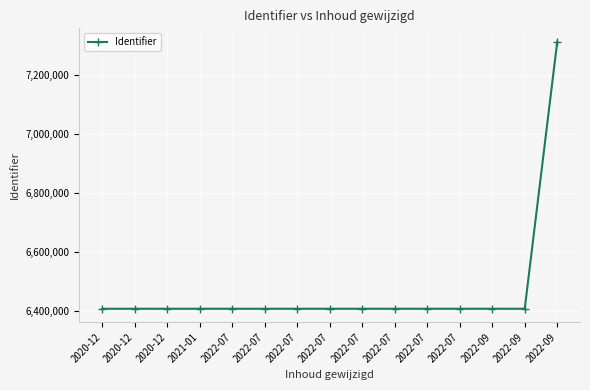

How many interior local peaks (higher than both neighbors) does the data have?

2